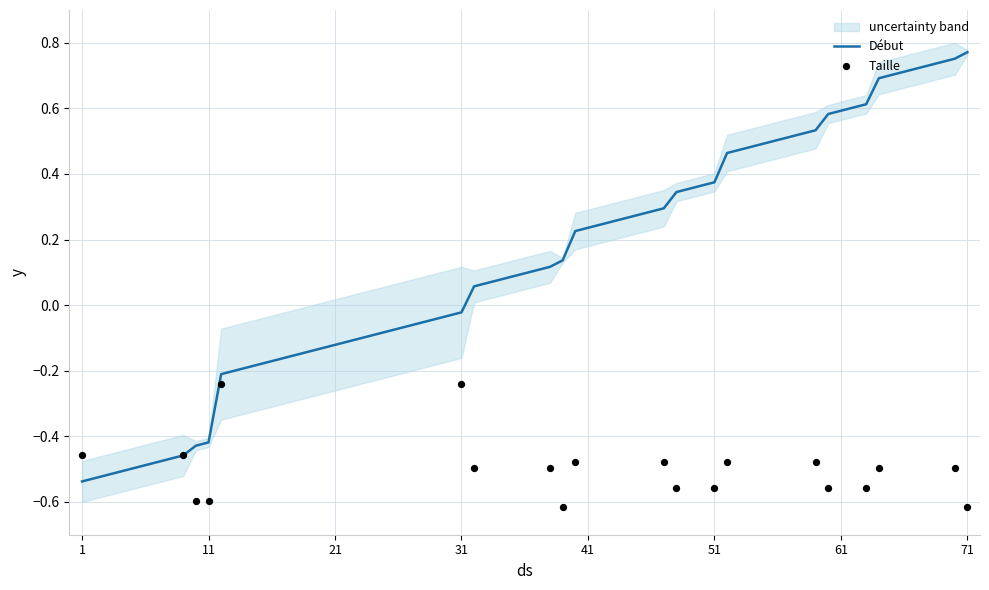

Is the value of Taille at 13 greater than the value of Début at 8?

No